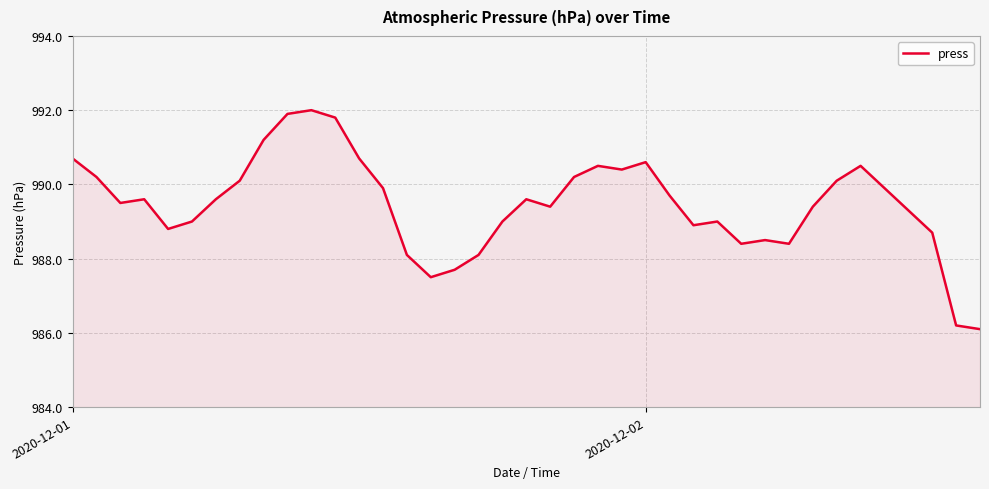

What is the smallest value displayed?

986.1